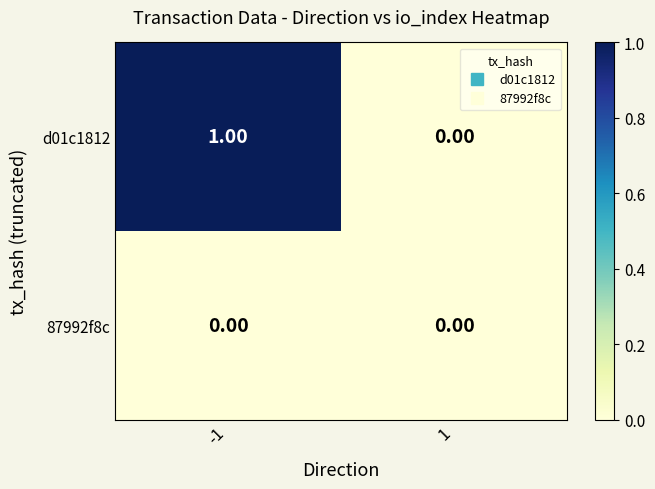

Which series has the largest range (max minus min)?

d01c1812